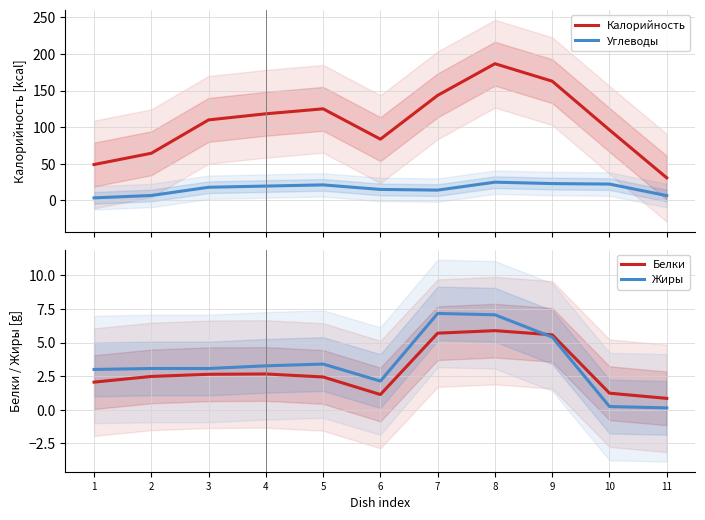

What is the highest value of the Белки series?

5.9